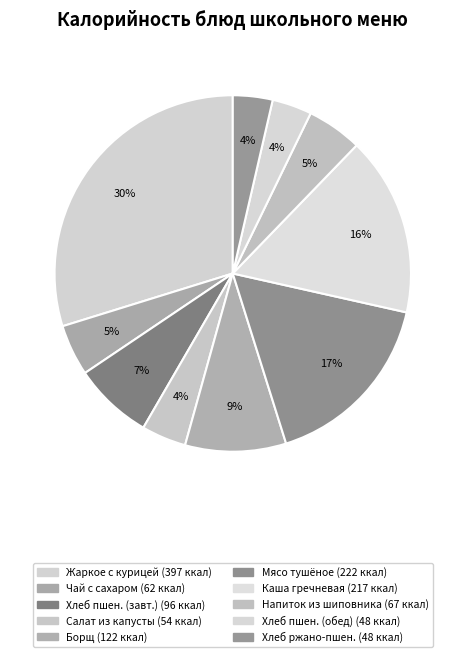

Rank the categories by value from lowest to highest.

Хлеб пшеничный (обед), Хлеб ржано-пшеничный, Салат из свежей капусты с морковью, Чай заварной с сахаром и лимоном, Напиток из шиповника, Хлеб пшеничный (завтрак), Борщ со свежей капустой, Каша гречневая с маслом, Мясо тушёное (свинина), Жаркое по-домашнему с курицей